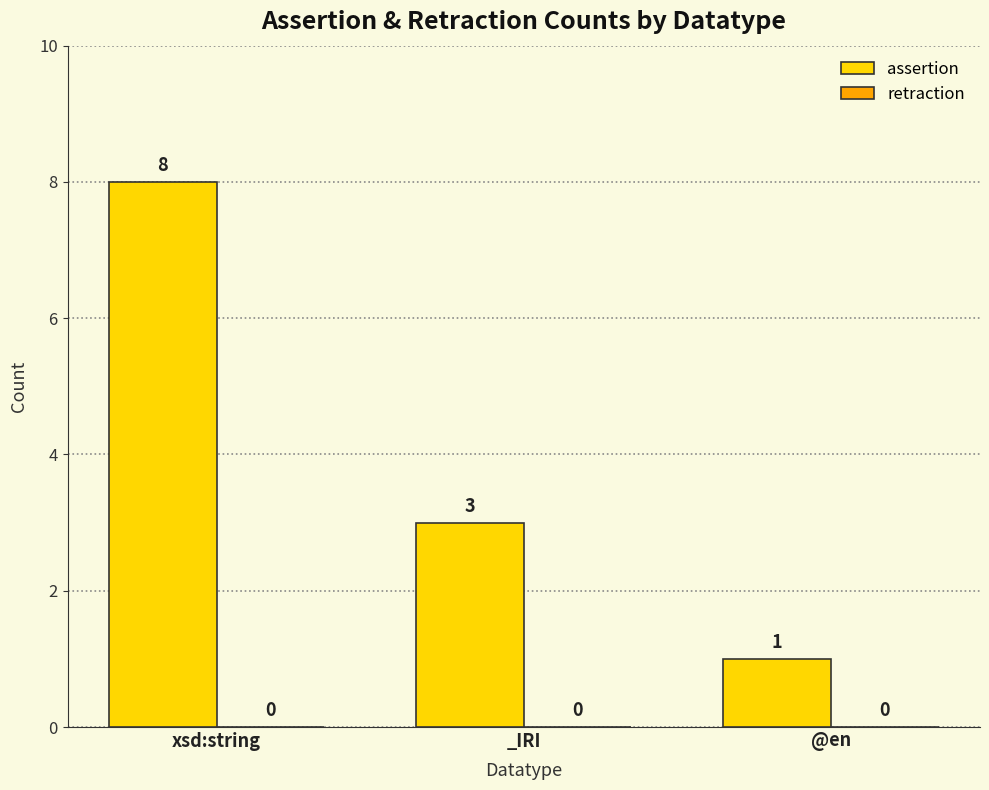

True or false: the data shows 3 at _IRI.

True